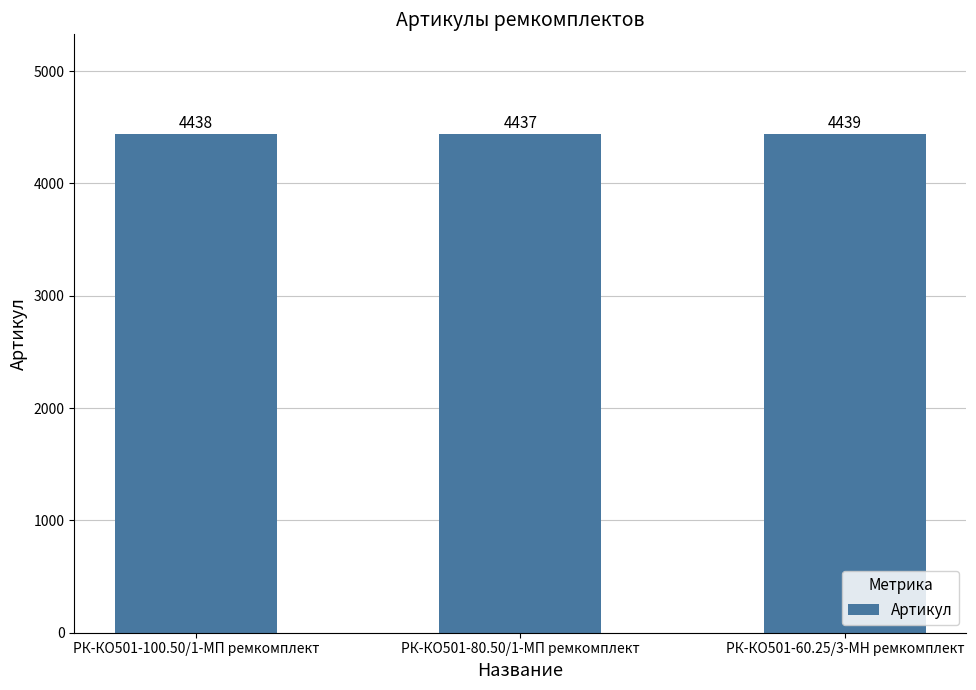

What is the change in value from РК-КО501-100.50/1-МП ремкомплект to РК-КО501-80.50/1-МП ремкомплект?

-1